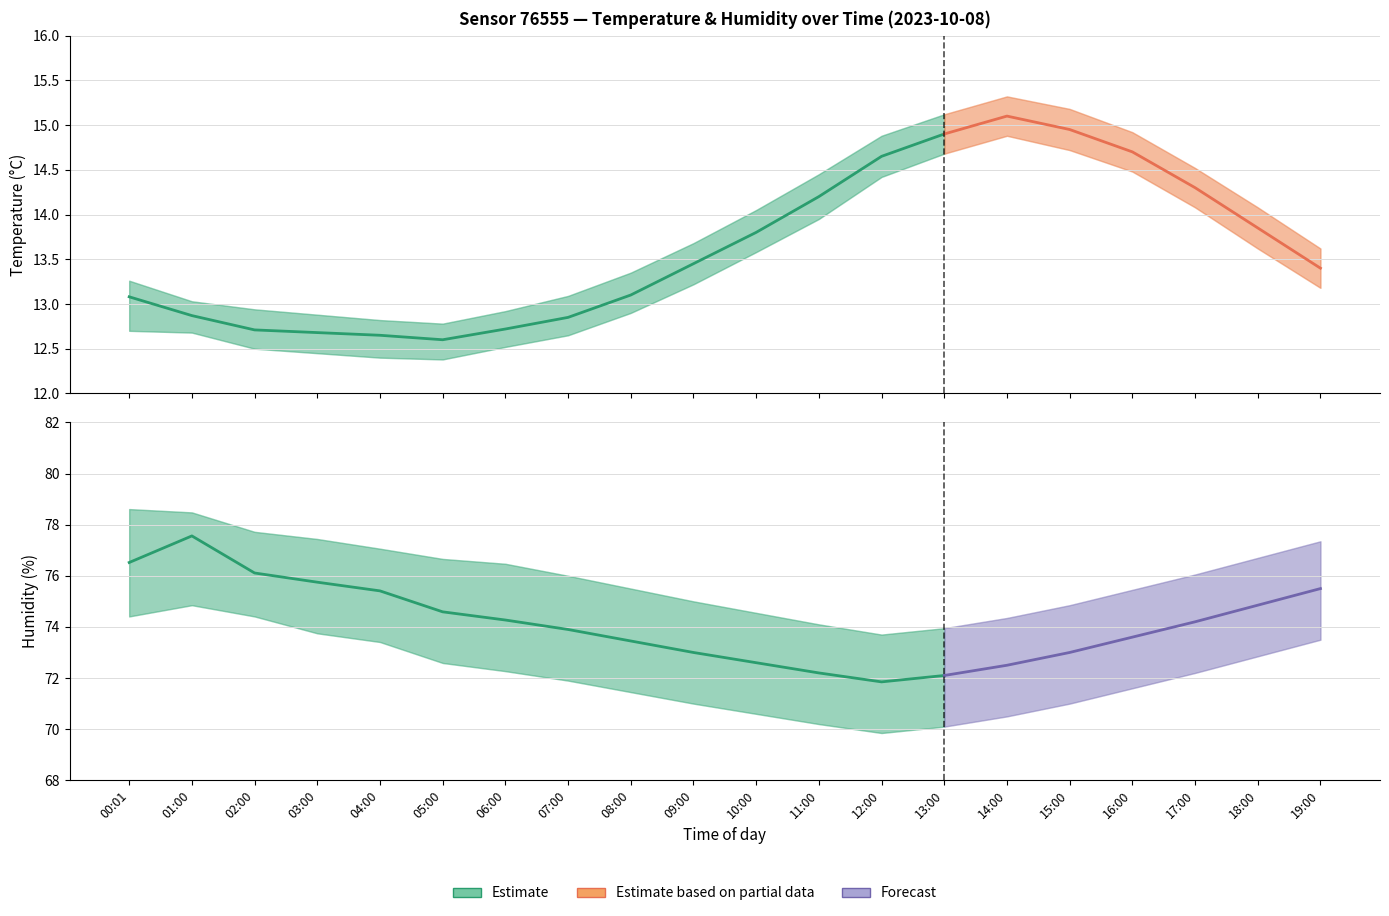

In temperature_lower, how many points are higher than both neighbors (excluding endpoints)?

1